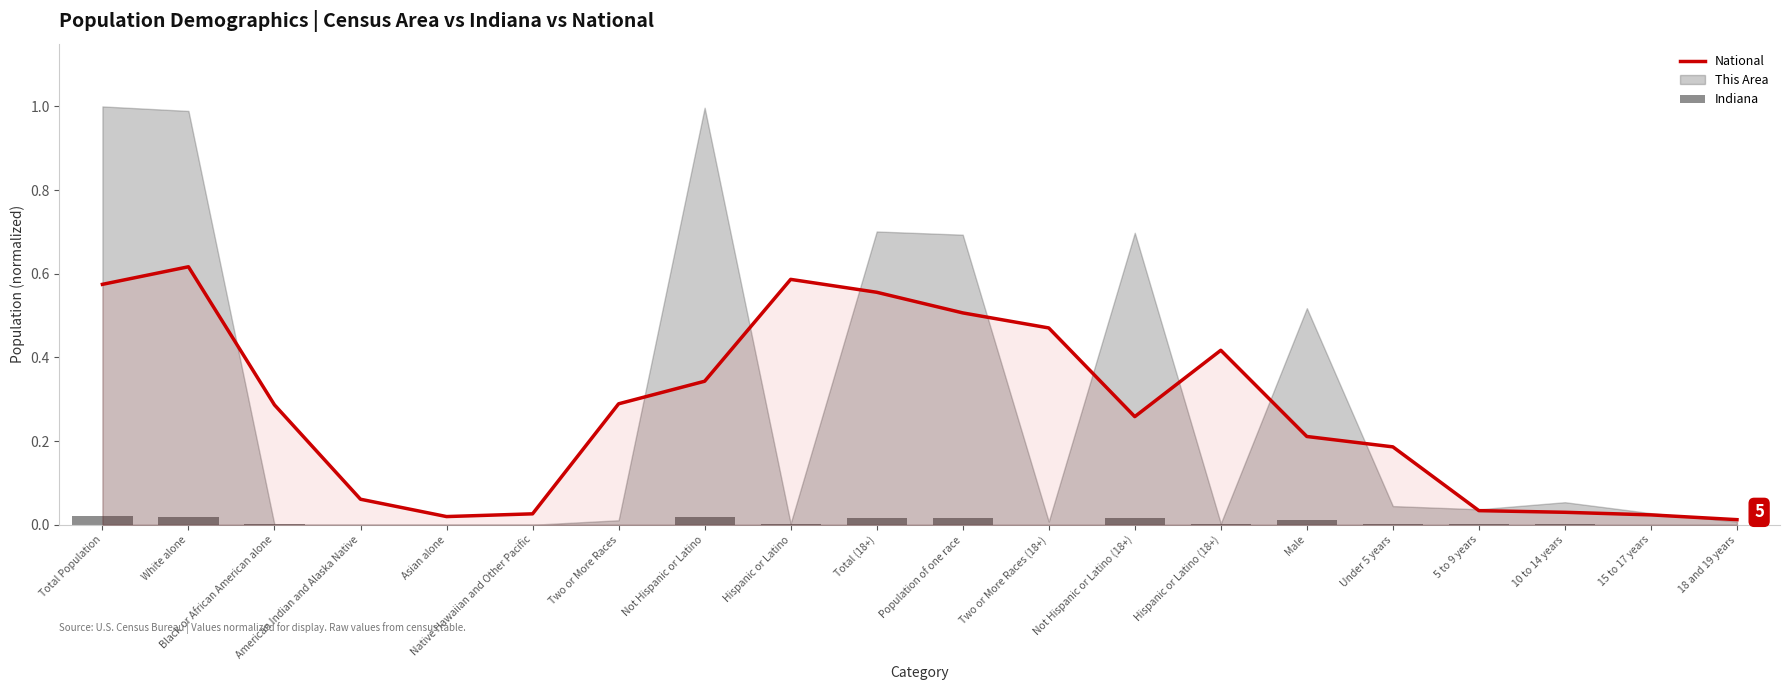

Is it true that National equals 0.7 at Total (18+)?

False